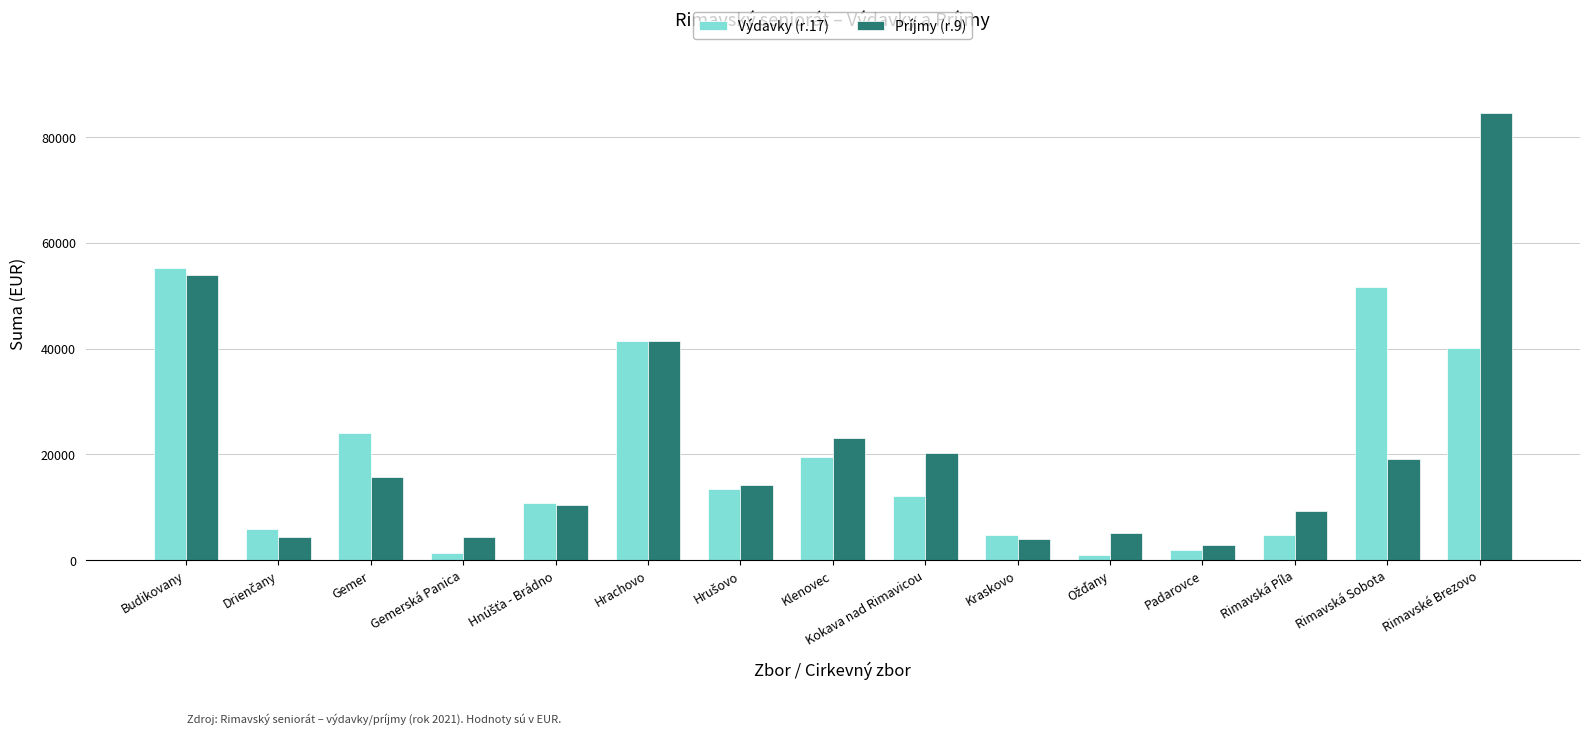

At which category is the sum across all series the highest?

Rimavské Brezovo